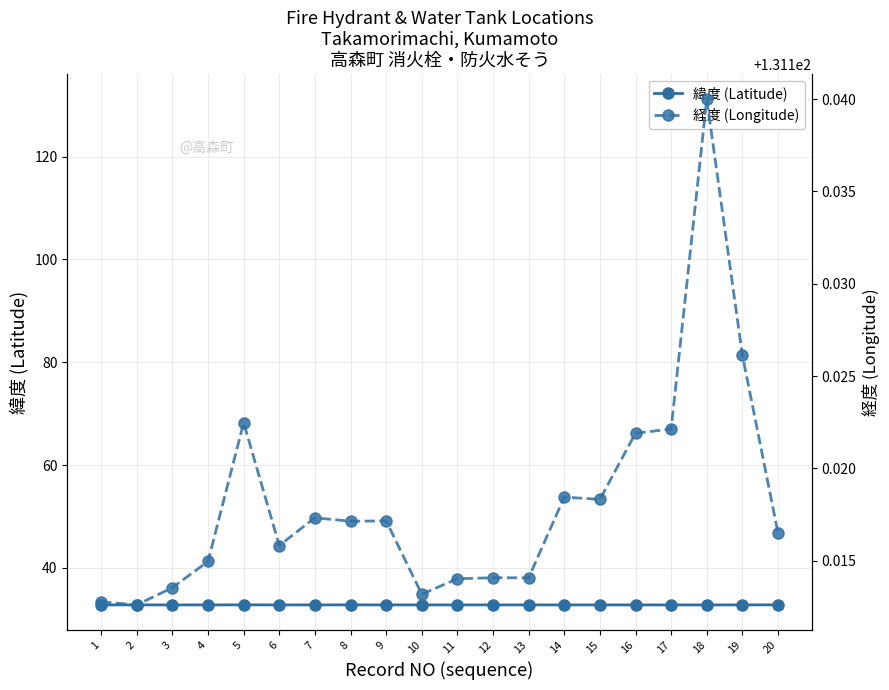

True or false: 緯度 (Latitude) and 経度 (Longitude) intersect in this chart.

False